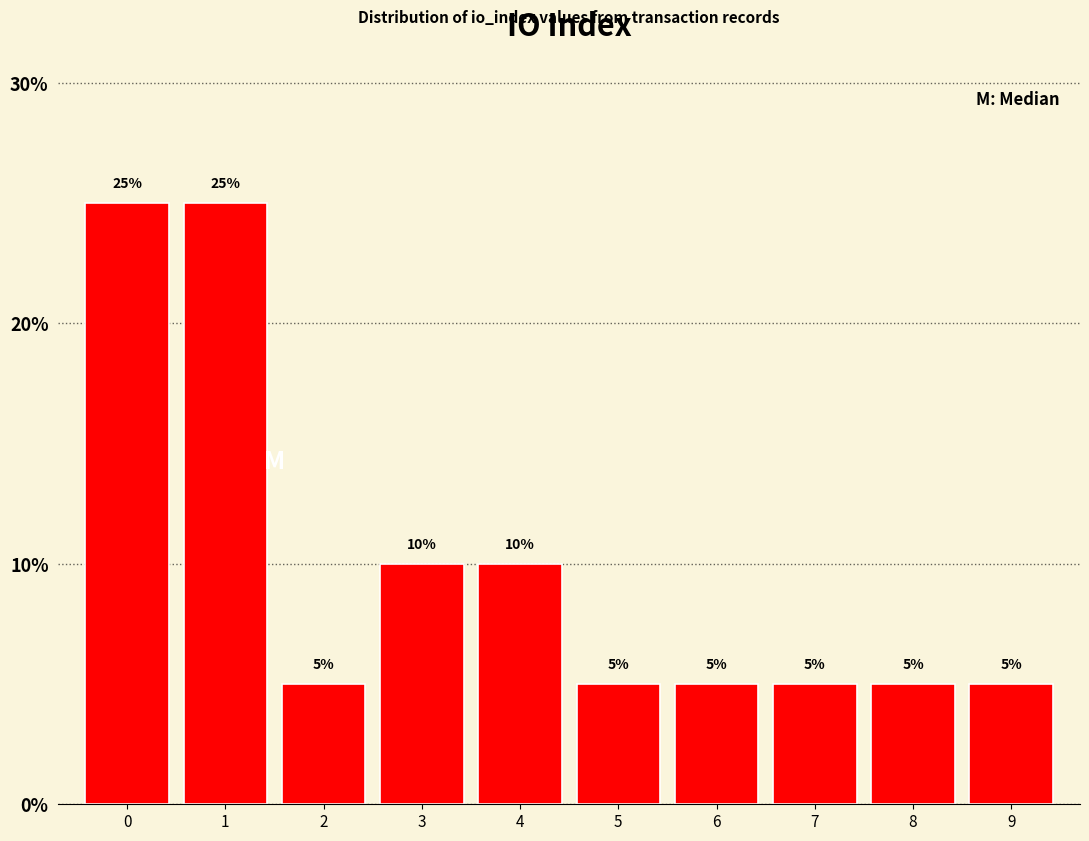

Reading left to right, list every bar in this chart as the range it spans on the x-axis followed by its height.

-0.5 to 0.5: 25
0.5 to 1.5: 25
1.5 to 2.5: 5
2.5 to 3.5: 10
3.5 to 4.5: 10
4.5 to 5.5: 5
5.5 to 6.5: 5
6.5 to 7.5: 5
7.5 to 8.5: 5
8.5 to 9.5: 5